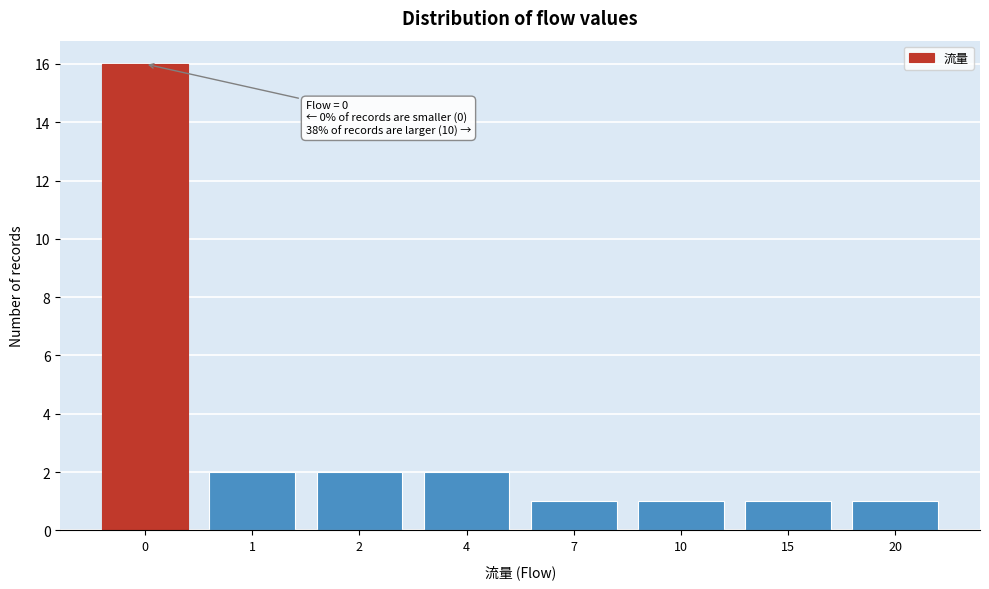

Reading left to right, list all the values displayed in this chart.

16	2	2	2	1	1	1	1